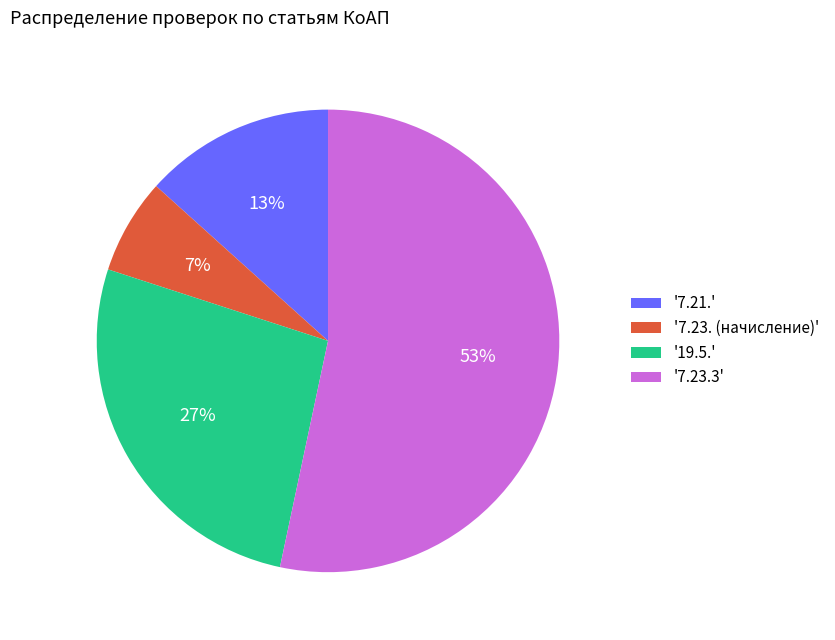

The '7.23. (начисление)' slice represents 21% of the pie. True or false?

False